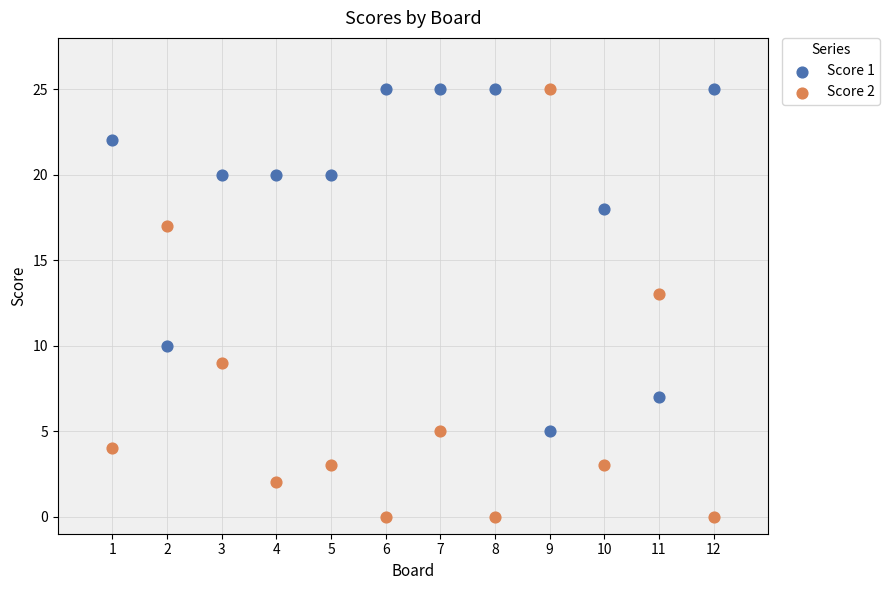

Which series has the largest Y range (max minus min)?

Score 2